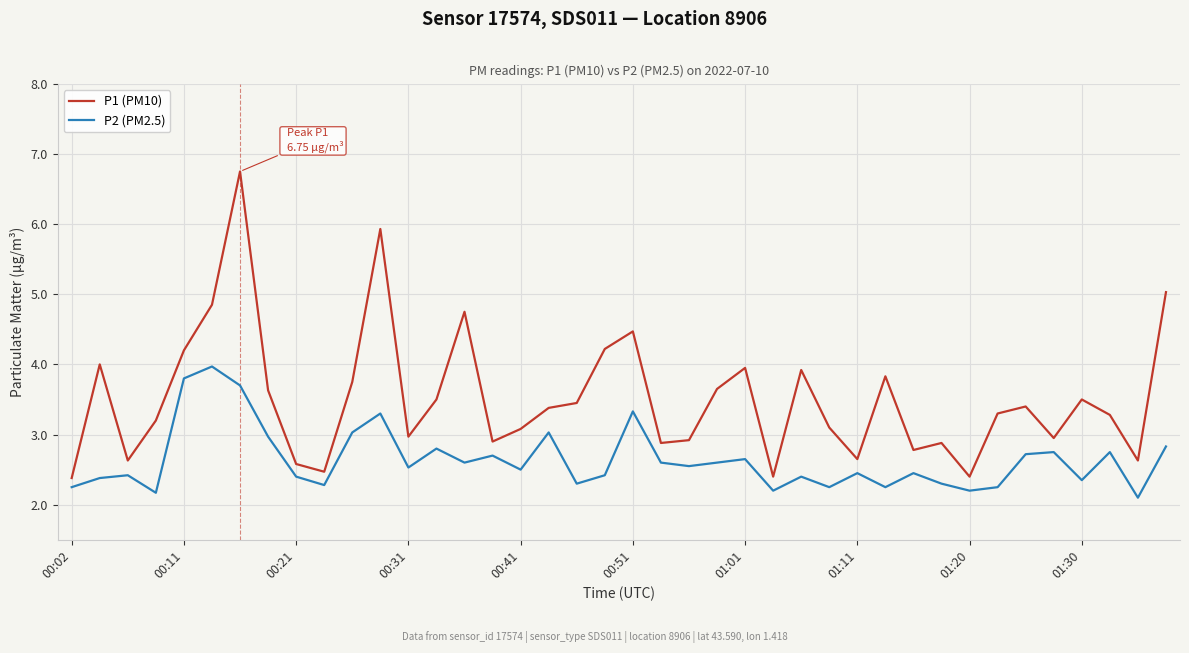

What is the lowest value of the P1 (PM10) series?

2.4